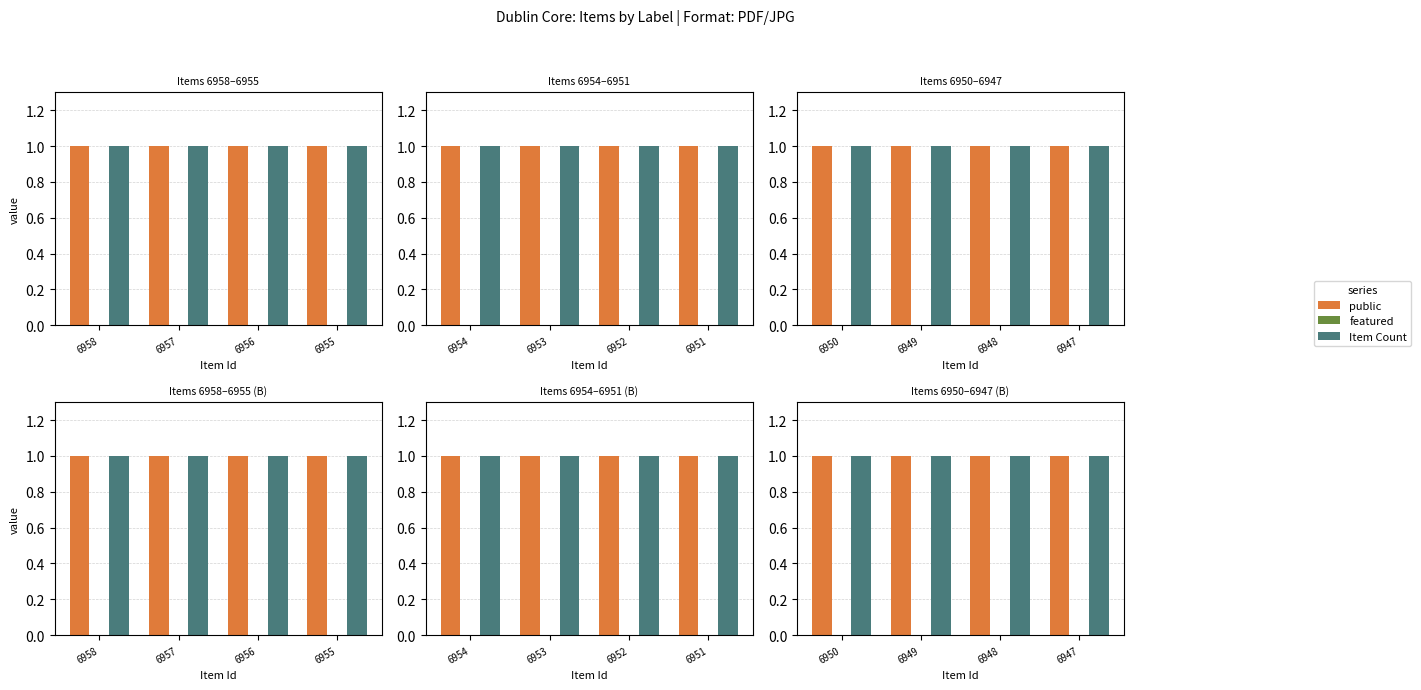

How many bars are there in each group?

3